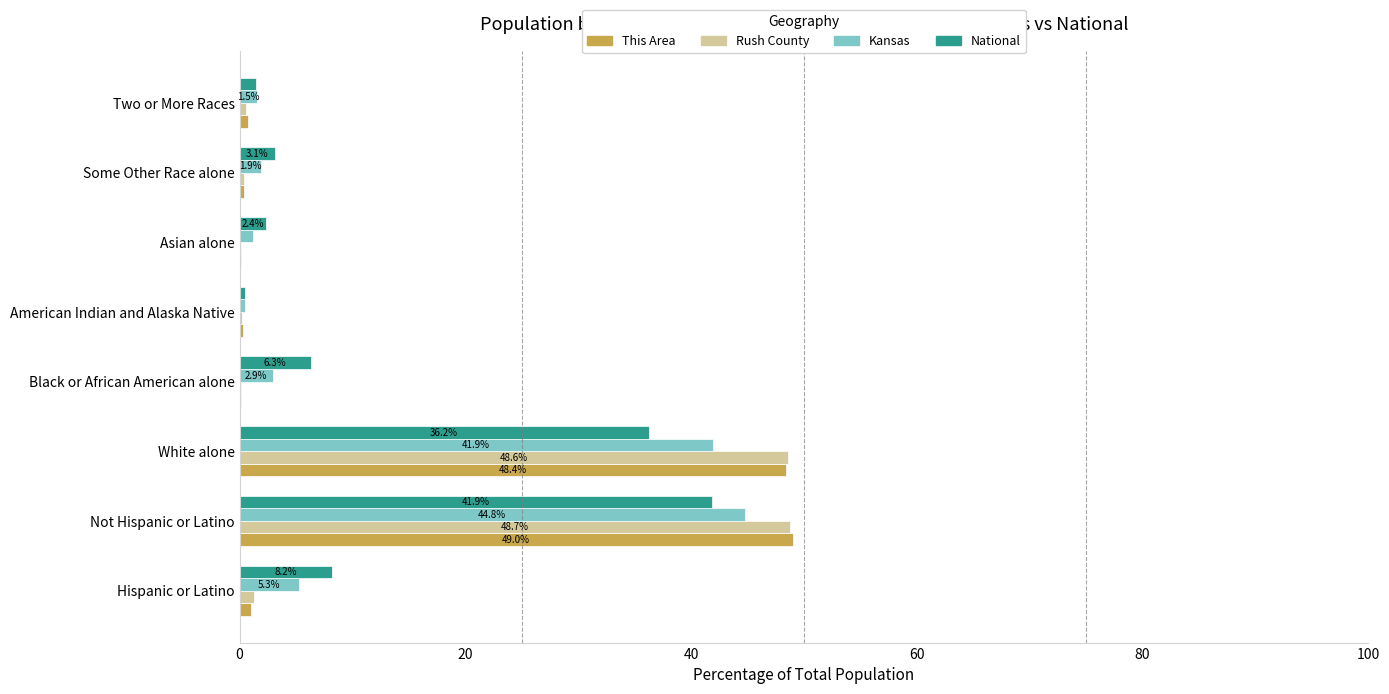

At which category is the sum across all series the highest?

Not Hispanic or Latino